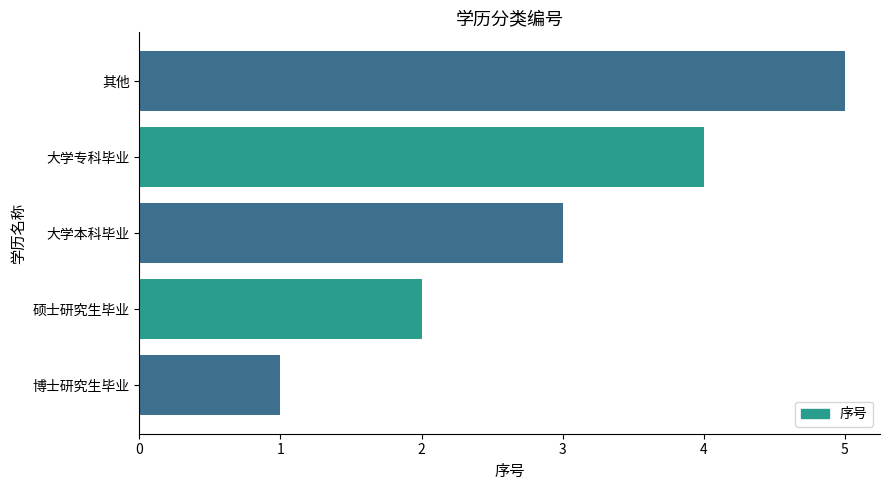

What is the change in value from 博士研究生毕业 to 硕士研究生毕业?

+1